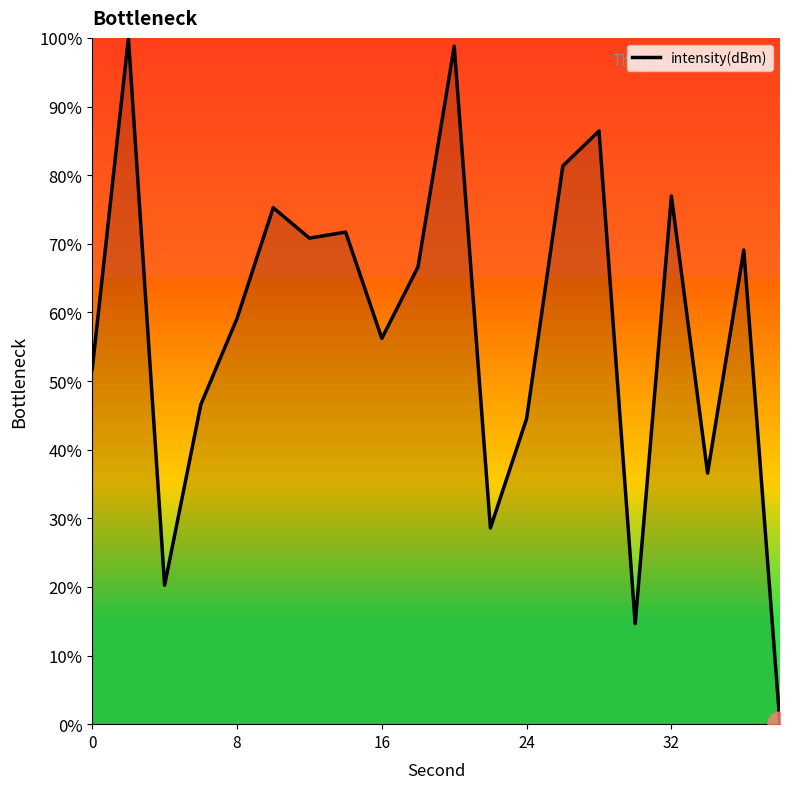

What is the difference between the maximum and minimum values?

100.0